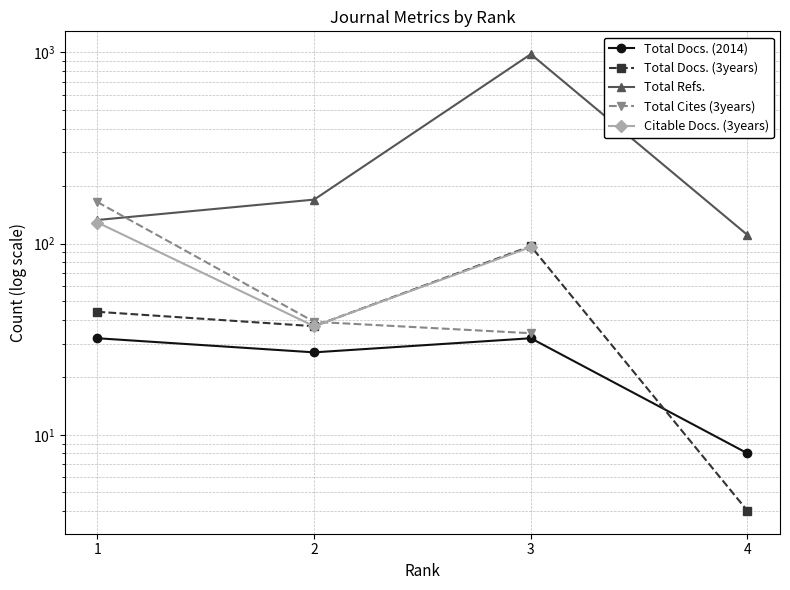

Which series has the largest total across all categories?

Total Refs.